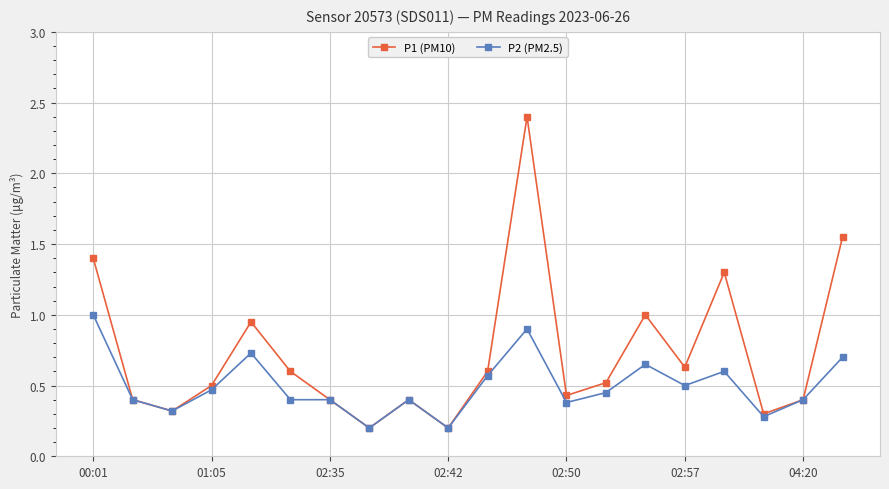

Which series has the largest range (max minus min)?

P1 (PM10)